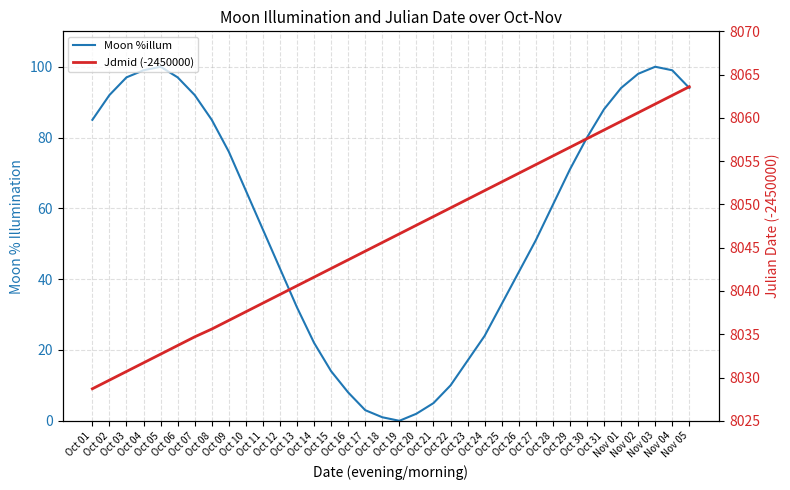

What is the label of the 34th point from the left?

Nov 03